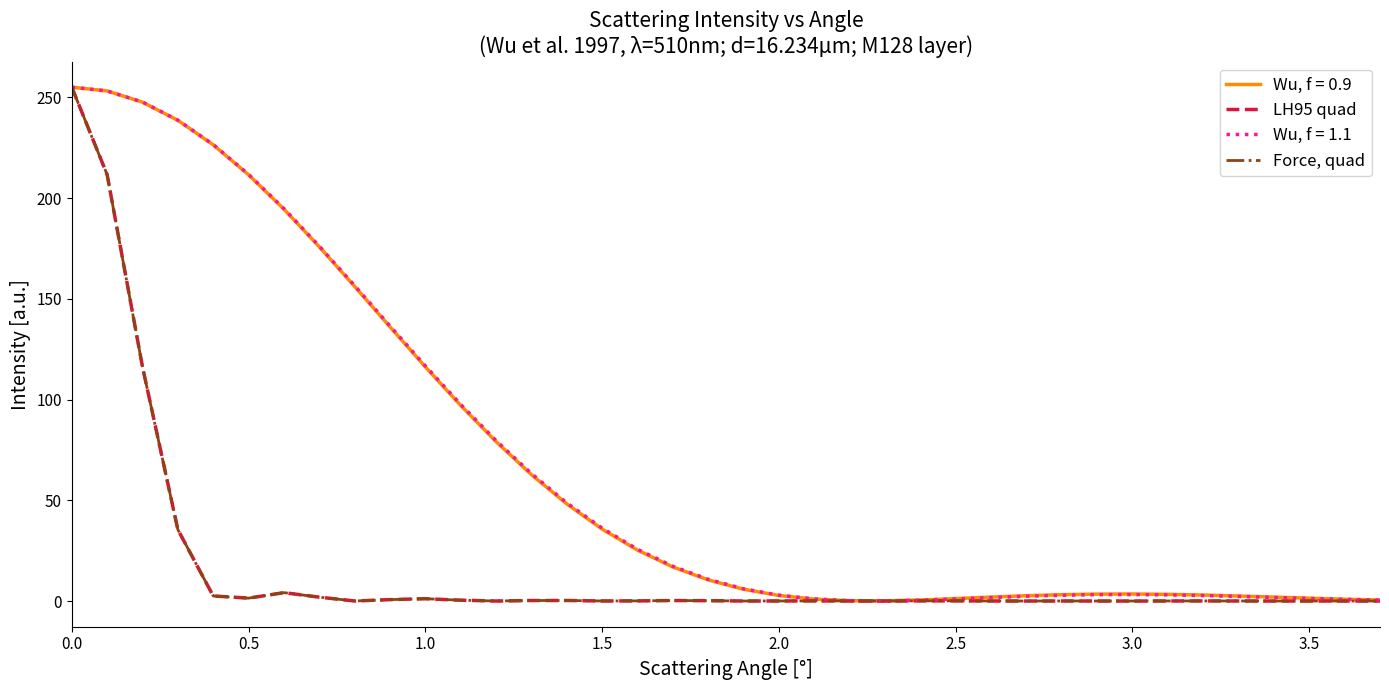

What is the maximum value shown in the chart?

255.0